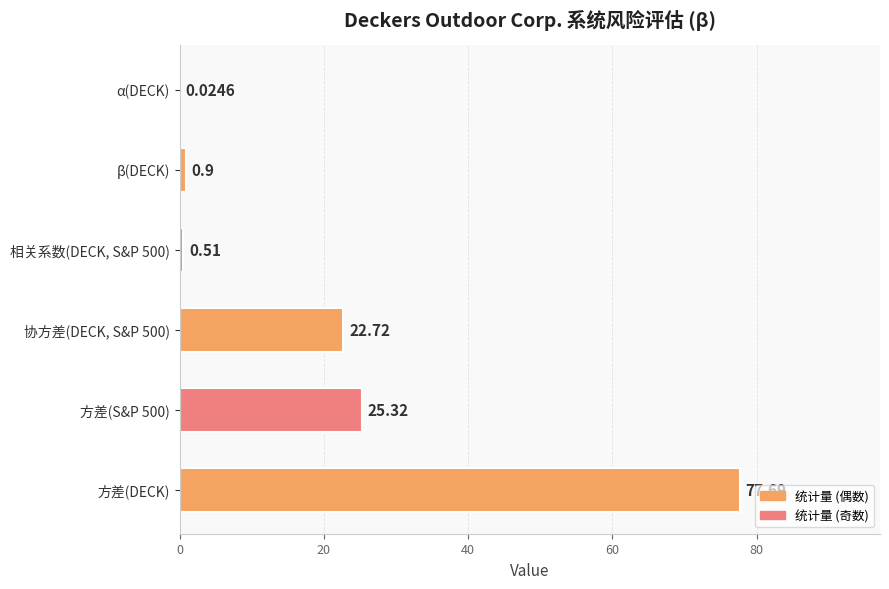

What is the sum of all values?

127.2